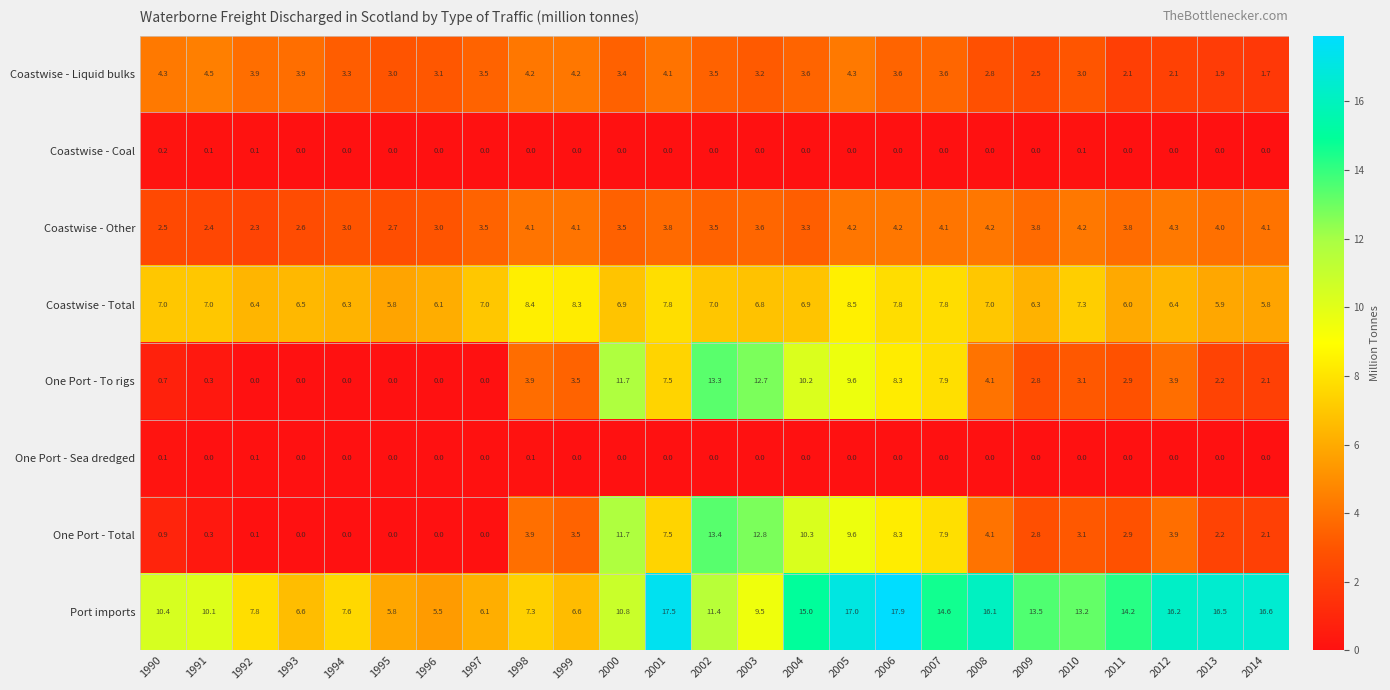

Rank the series by their maximum value, from lowest to highest.

One Port - Sea dredged, Coastwise - Coal, Coastwise - Other, Coastwise - Liquid bulks, Coastwise - Total, One Port - To rigs, One Port - Total, Port imports